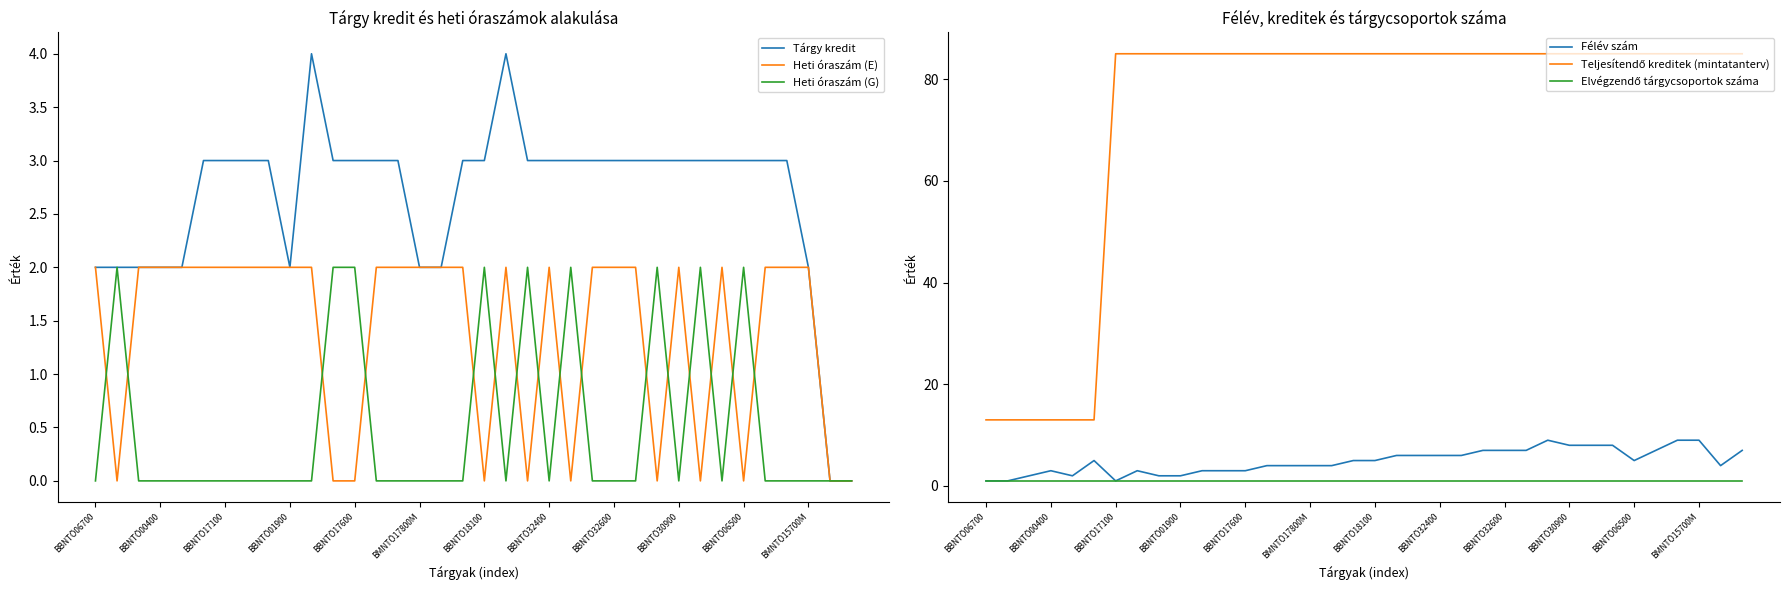

Is the value of Tárgy kredit at BBNTÖ17600 greater than the value of Heti óraszám (E) at BBNTÖ18100?

Yes